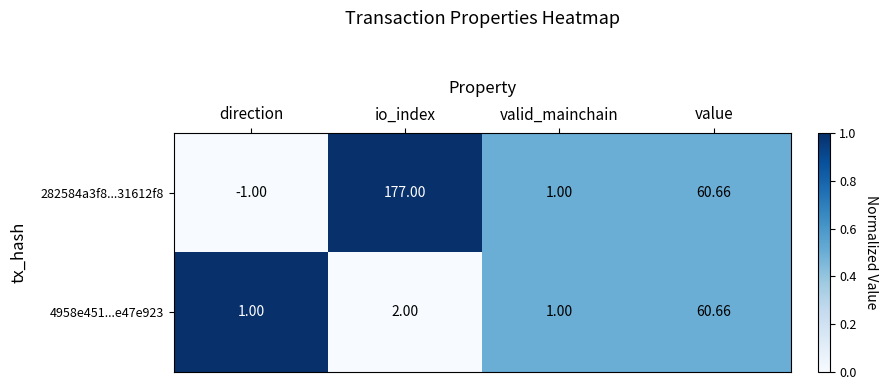

At which label is 282584a3f8...31612f8 closest to 88?

value